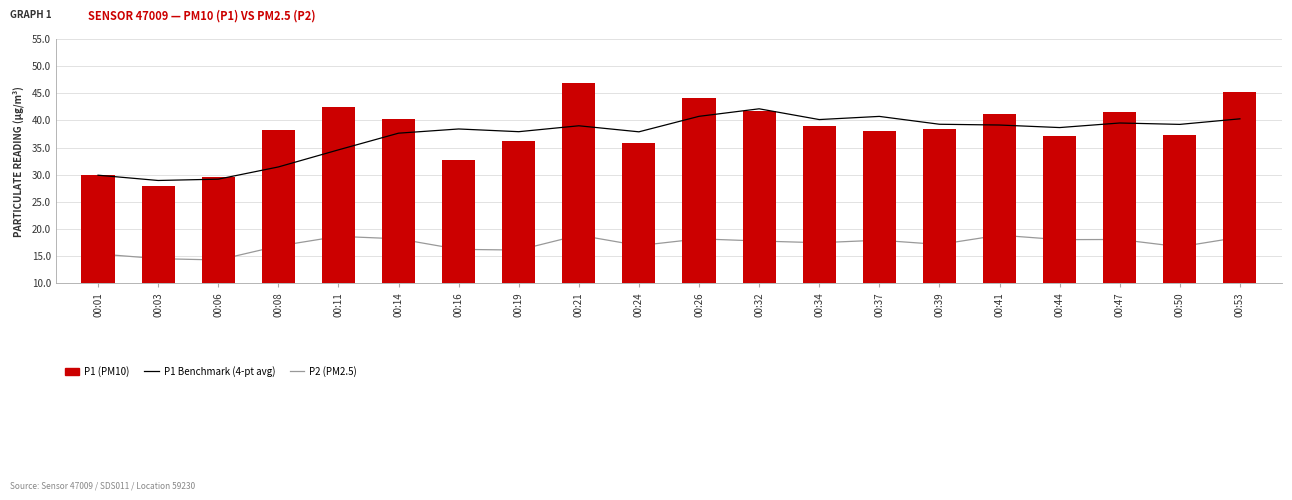

Reading left to right, extract all data points from this chart.

P1 Benchmark (4-pt avg): 29.9	28.9	29.2	31.4	34.6	37.6	38.4	37.9	39.0	37.9	40.7	42.1	40.2	40.7	39.3	39.1	38.7	39.5	39.3	40.3
P2 (PM2.5): 15.4	14.5	14.3	16.9	18.6	18.2	16.2	16.1	18.9	16.9	18.2	17.8	17.4	17.9	17.1	18.9	18.0	18.1	16.7	18.5
P1 (PM10): 29.9	27.9	29.6	38.2	42.5	40.2	32.8	36.2	46.9	35.8	44.2	41.7	38.9	38.1	38.4	41.1	37.0	41.5	37.4	45.2